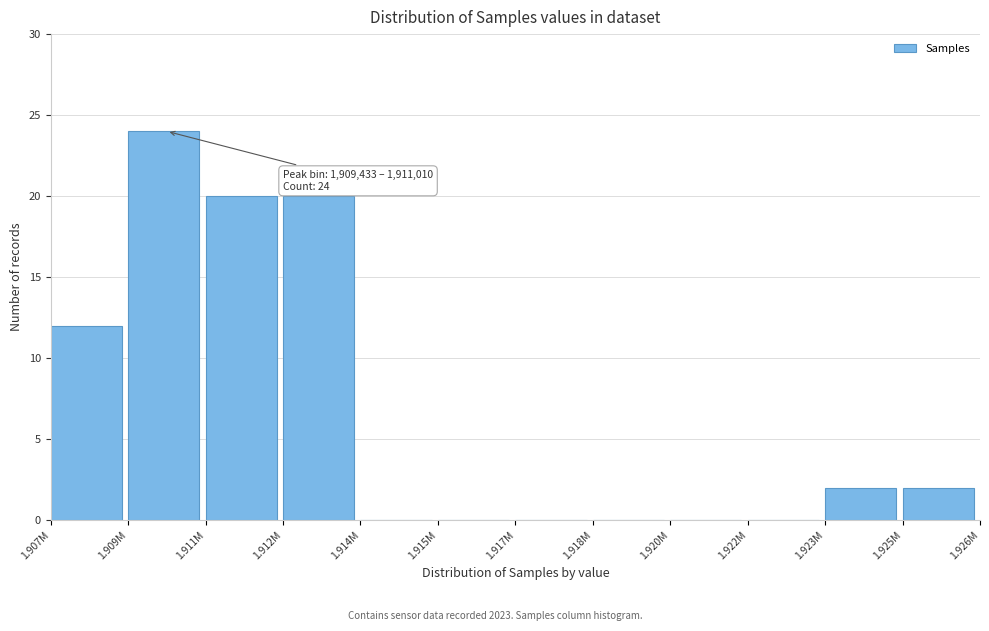

Reading right to left, what are all the values shown in this chart?

1.925M=2	1.923M=2	1.922M=0	1.920M=0	1.918M=0	1.917M=0	1.915M=0	1.914M=0	1.912M=20	1.911M=20	1.909M=24	1.907M=12